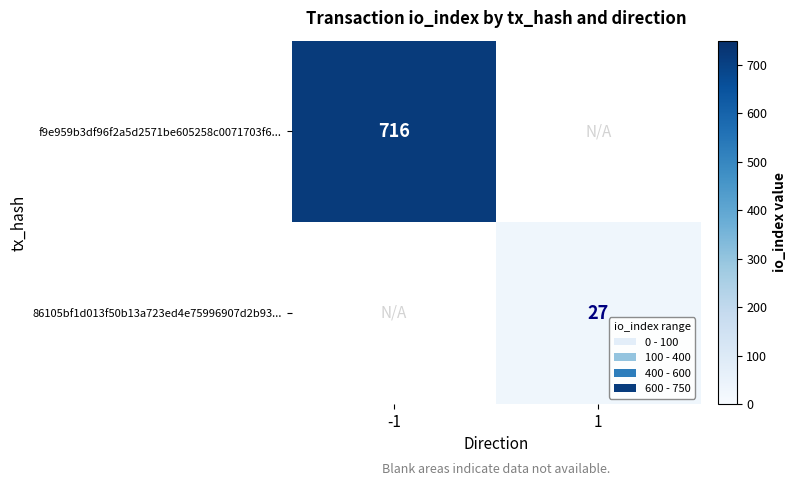

True or false: f9e959b3df96f2a5d2571be605258c0071703f6... has a value of 495 at -1.

False